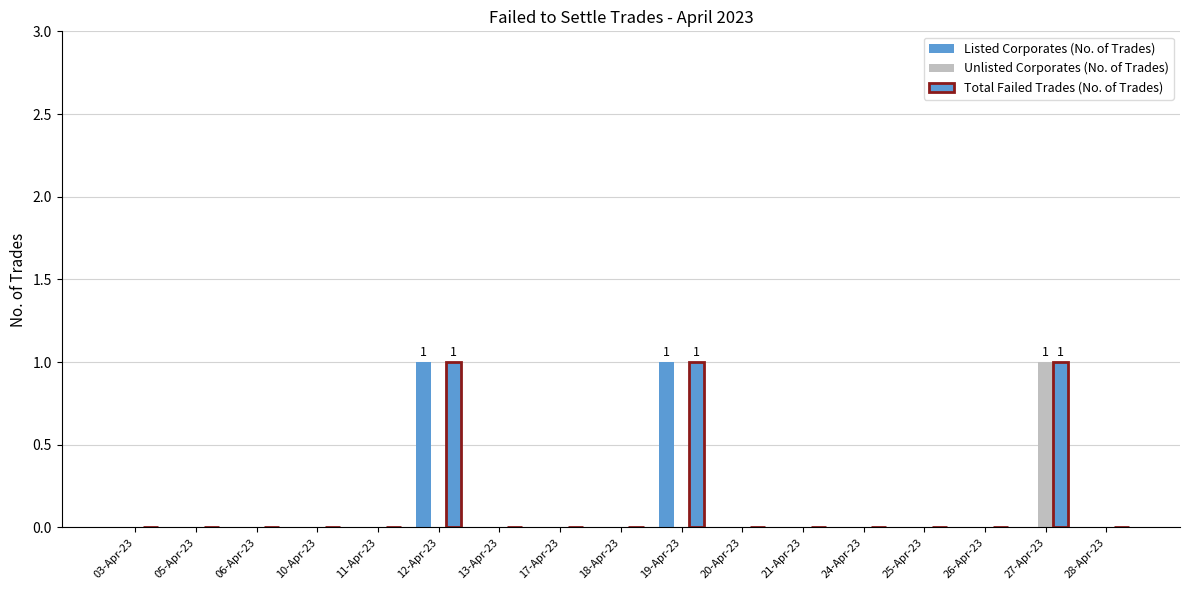

What position from the right is 05-Apr-23?

16